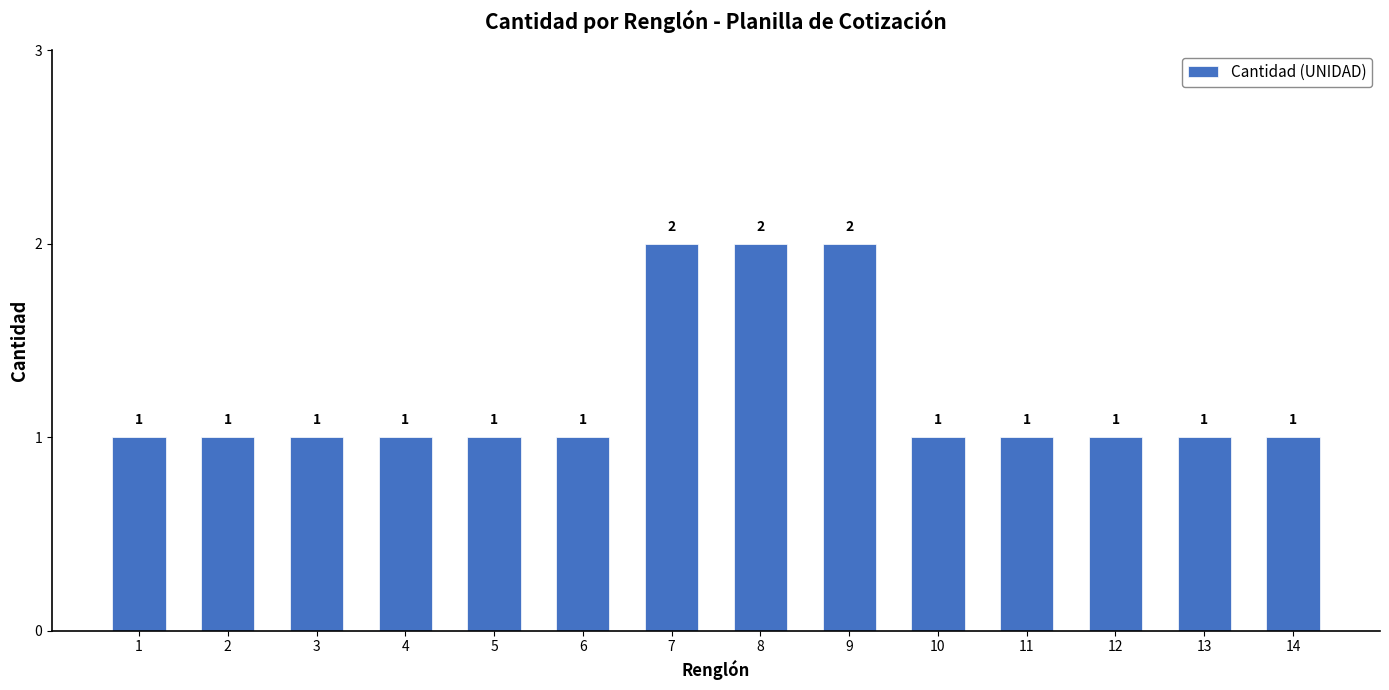

What is the value of the 3rd bar from the left?

1